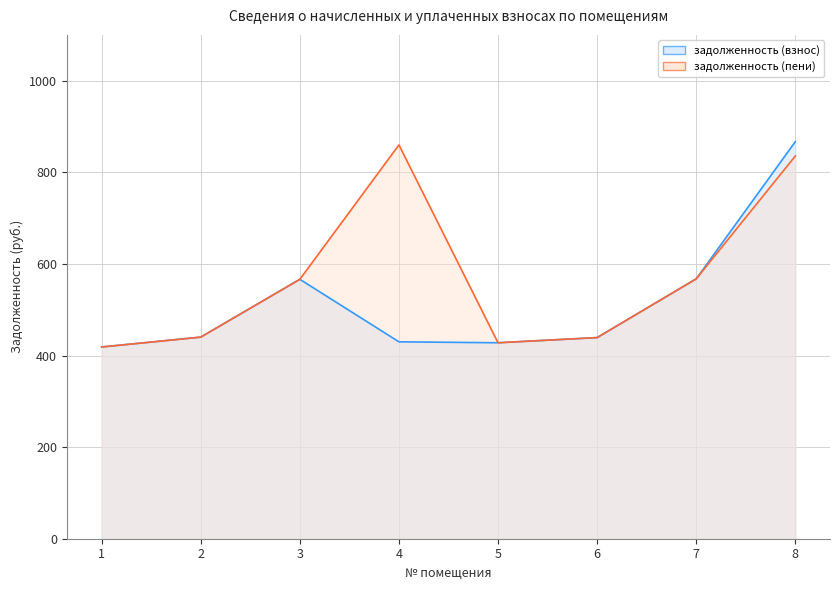

At 5, list the series in order from smallest to largest.

задолженность (взнос), задолженность (пени)